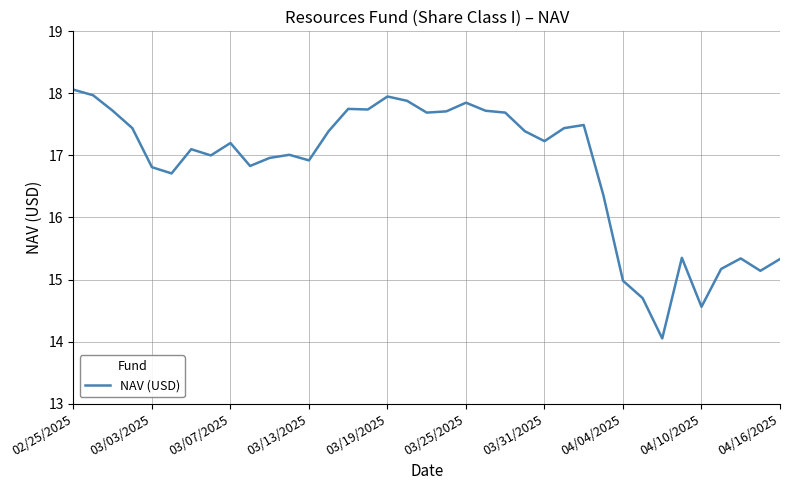

What is the maximum value shown in the chart?

18.1